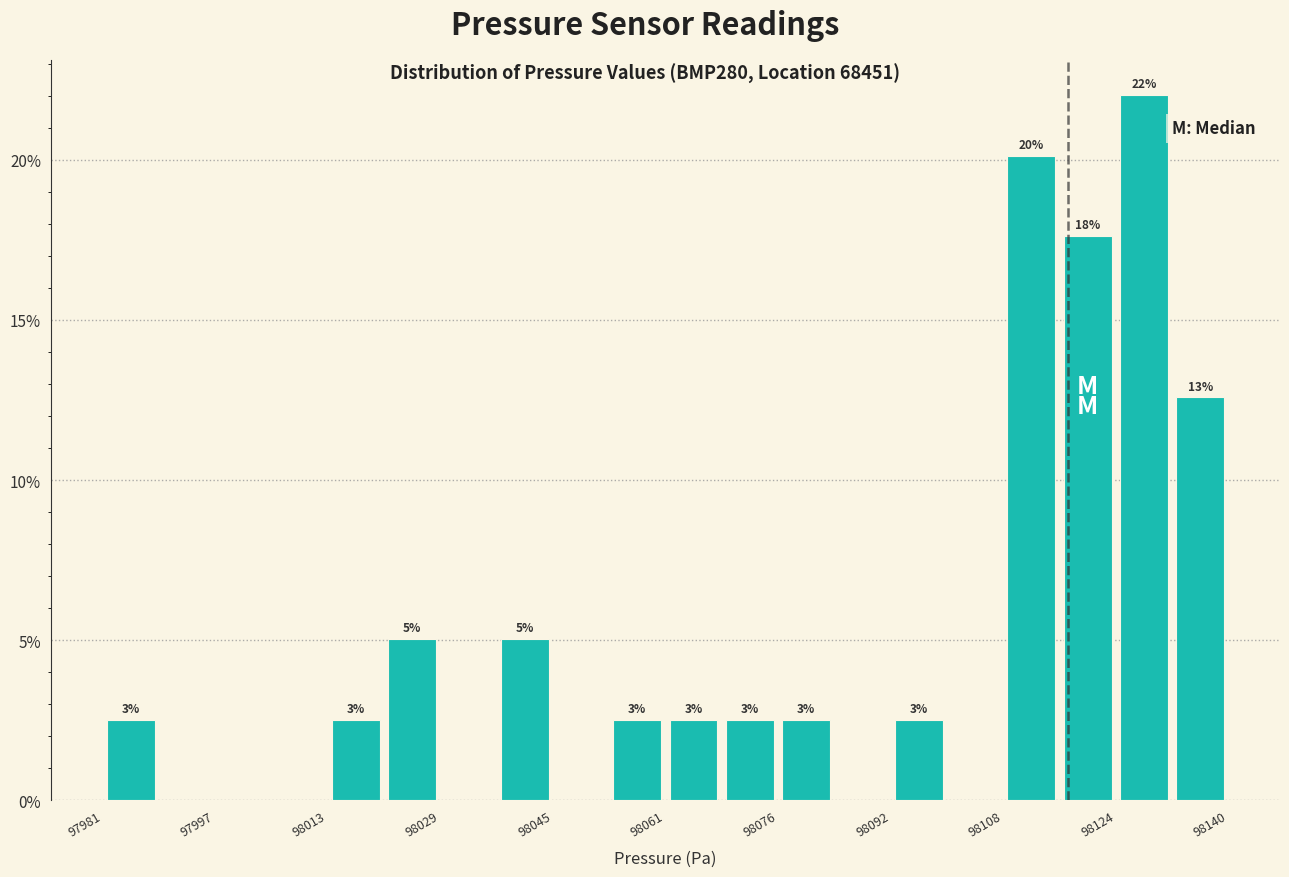

Around what value on the x-axis is the tallest bar? Give the approximate position of its centre, as read against the axis.

98128